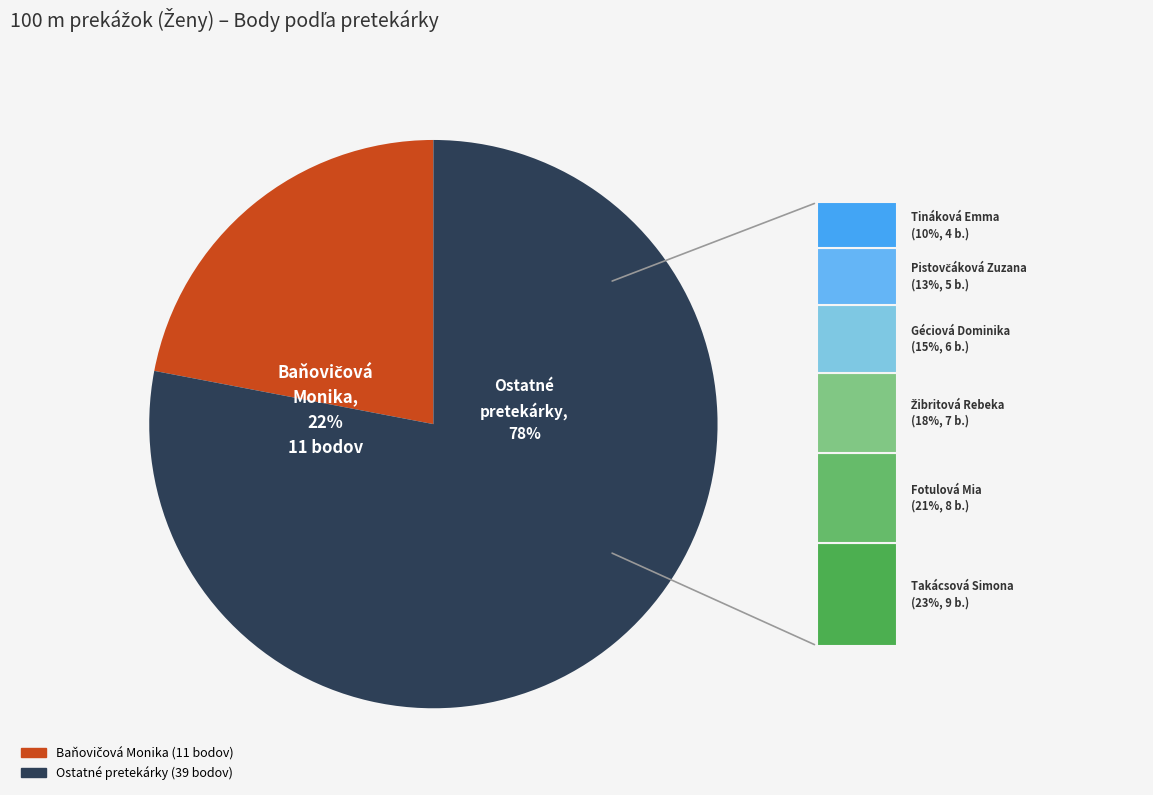

Combined, what portion of the pie is Fotulová Mia and Žibritová Rebeka?

30.0%